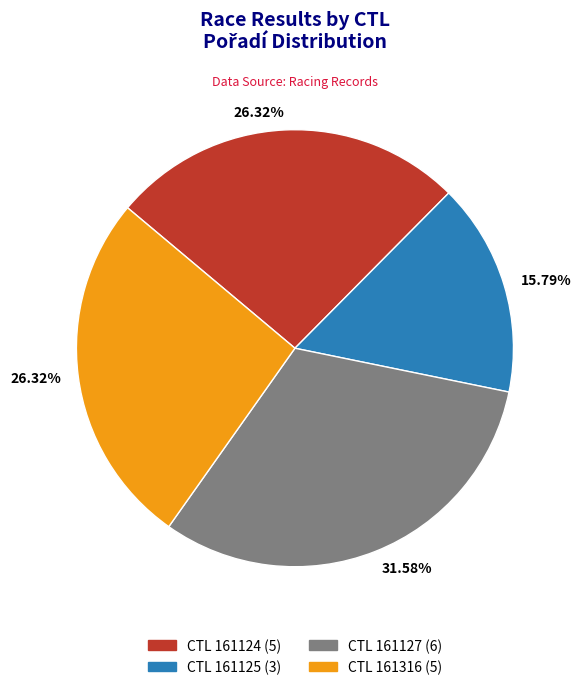

Is there any slice that represents more than half of the pie?

No